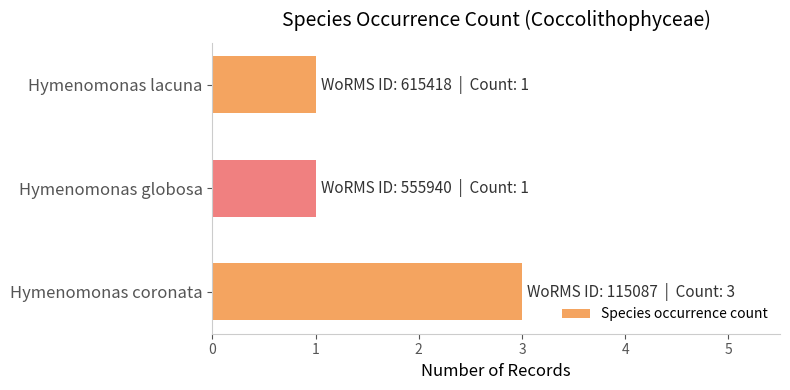

What is the average value?

2